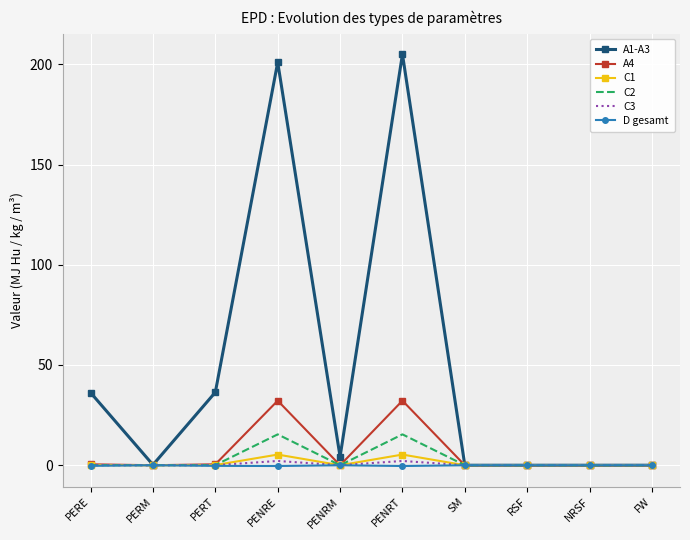

Which series has the largest range (max minus min)?

A1-A3